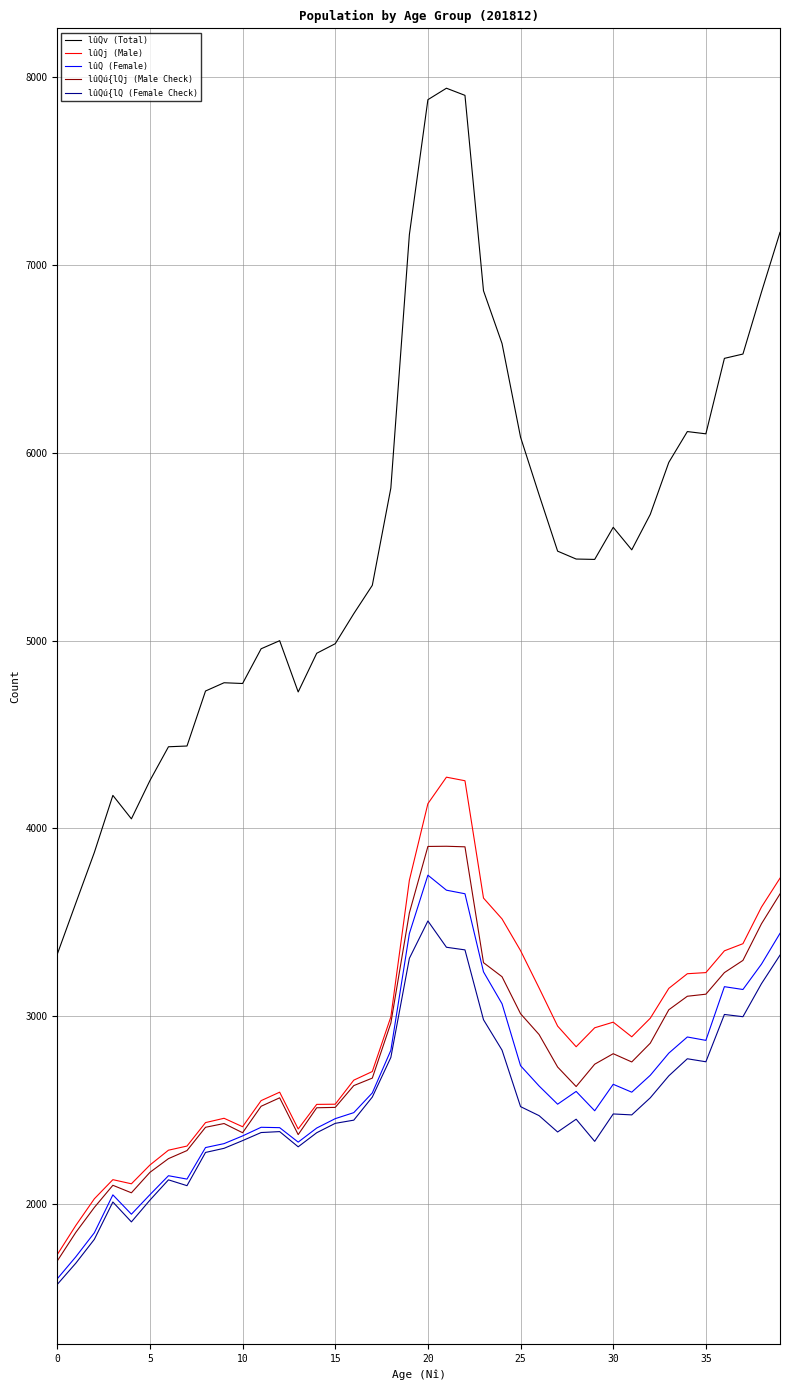

Which series has the largest total across all categories?

lûQv (Total)